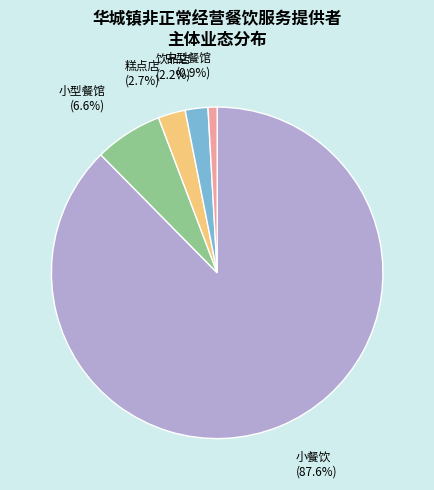

Between 中型餐馆 and 小型餐馆, which is larger?

小型餐馆